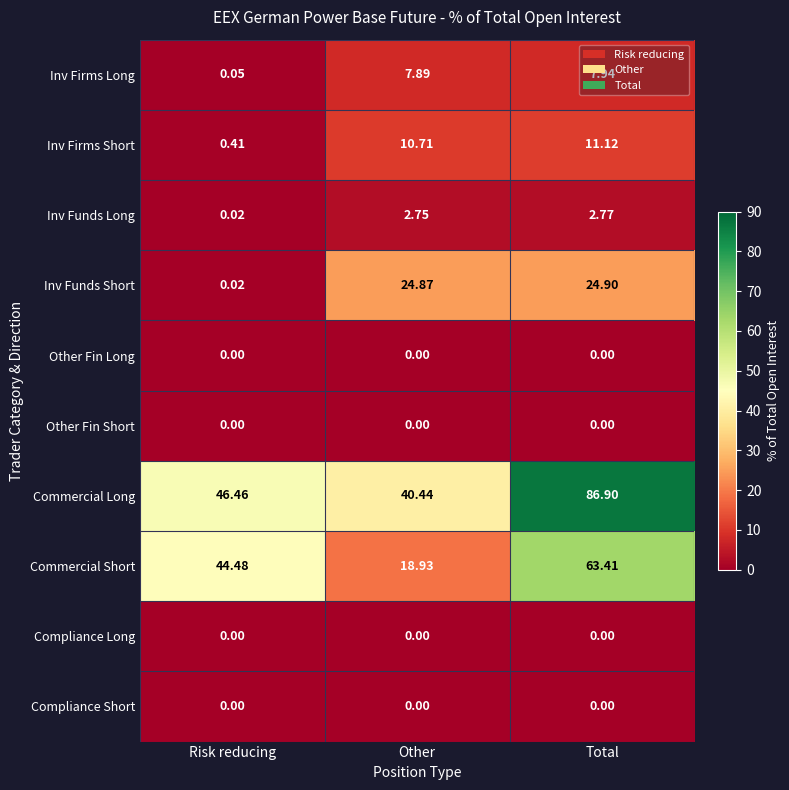

Rank the categories by Inv Funds Short value from highest to lowest.

Total, Other, Risk reducing